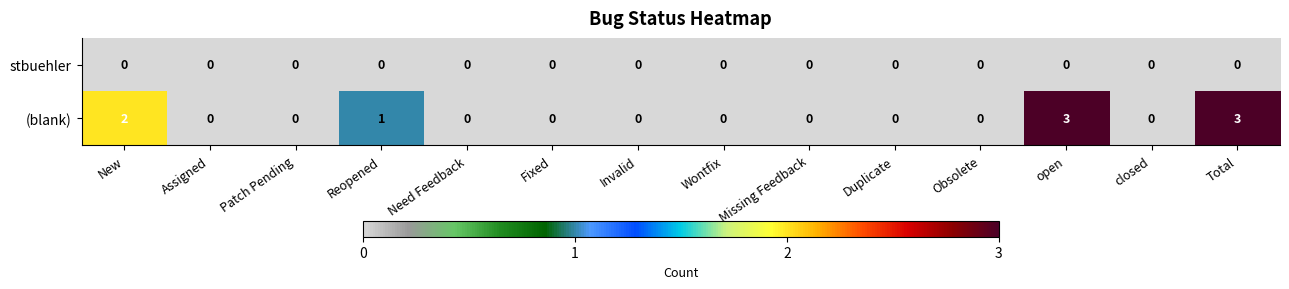

Rank the series by their maximum value, from highest to lowest.

(blank), stbuehler